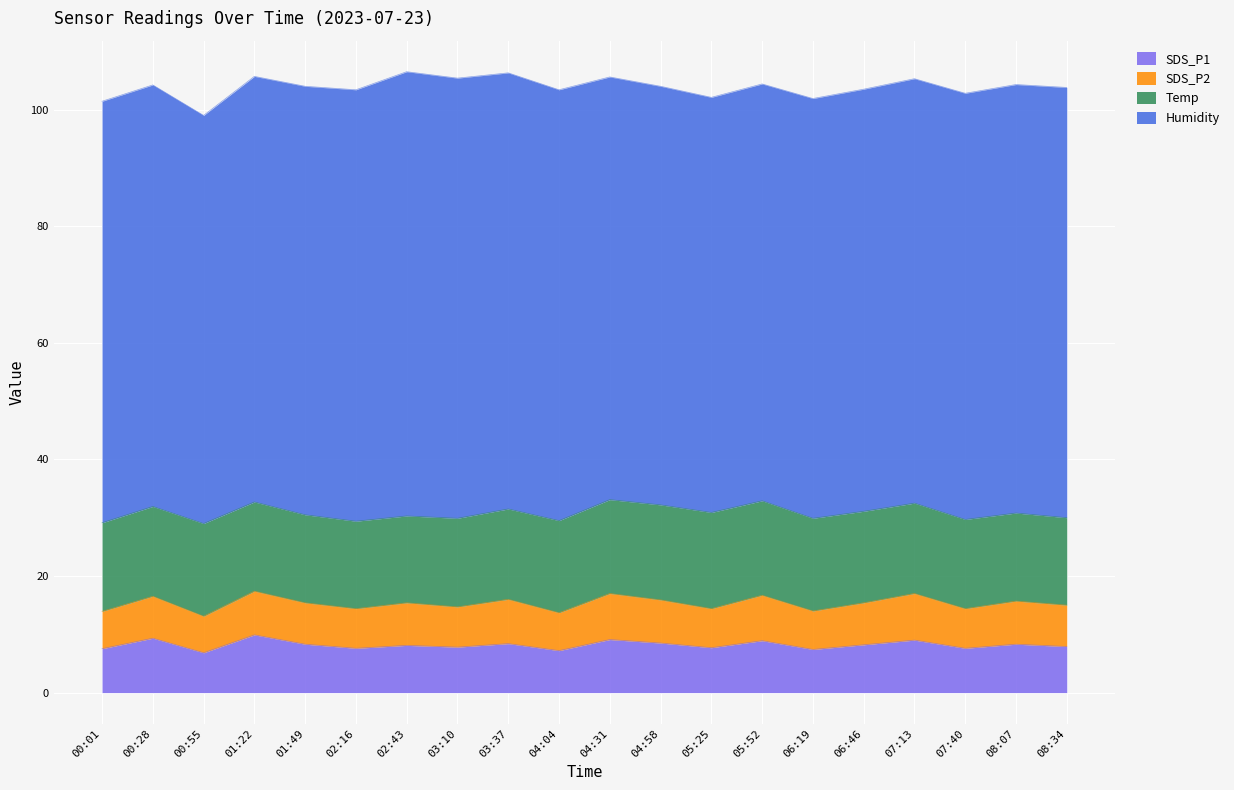

What is the minimum value shown in the chart?

6.3